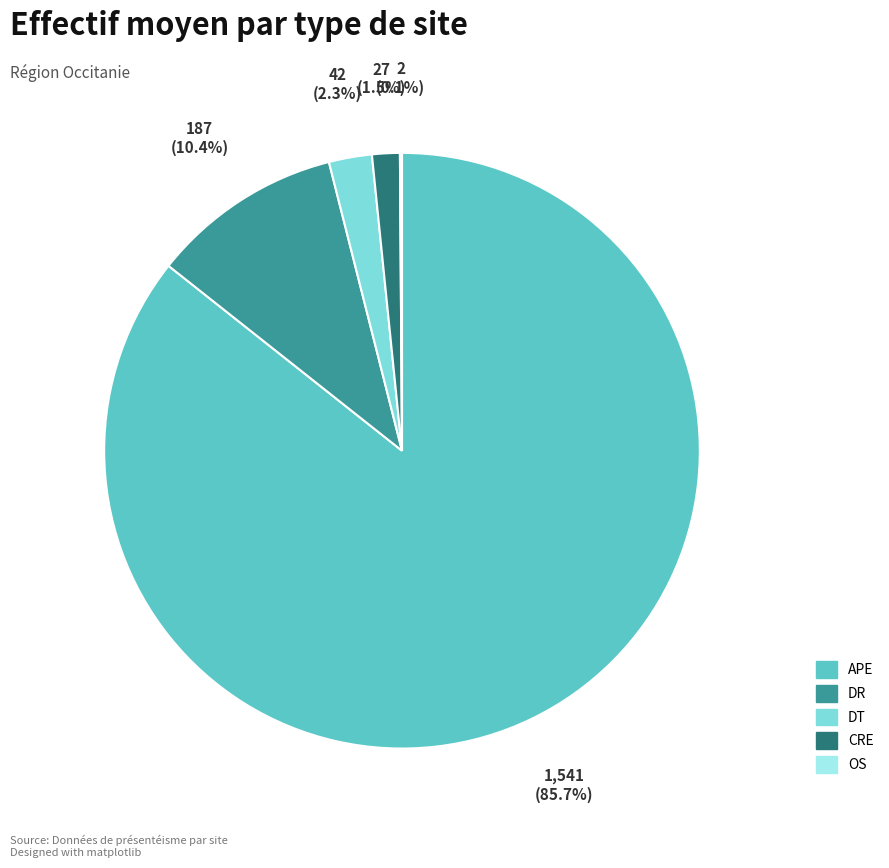

To the nearest percent, what is the difference between the DT and CRE slice percentages?

1%